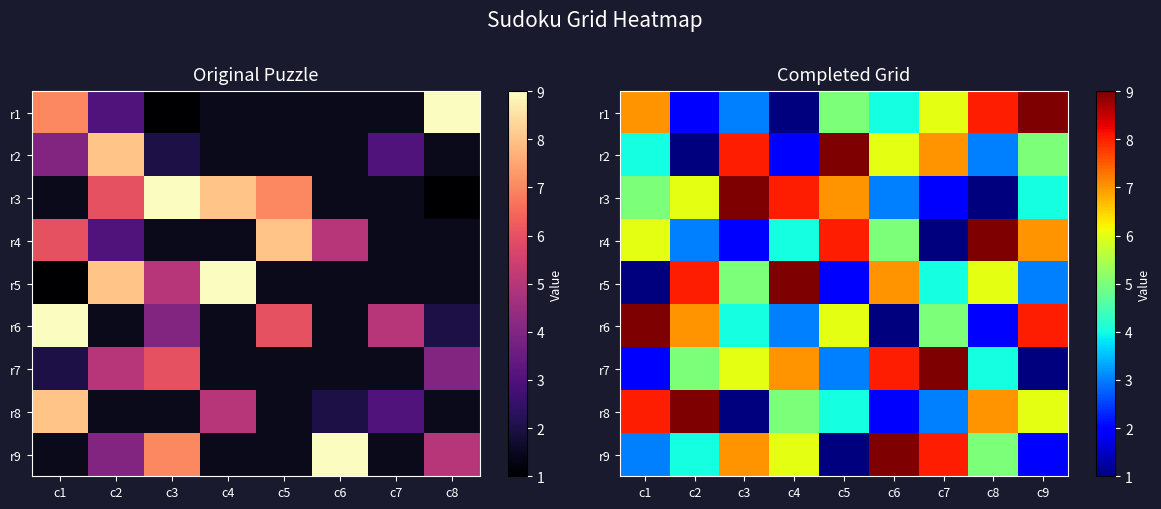

Where does the r2 series first go above 5?

c3